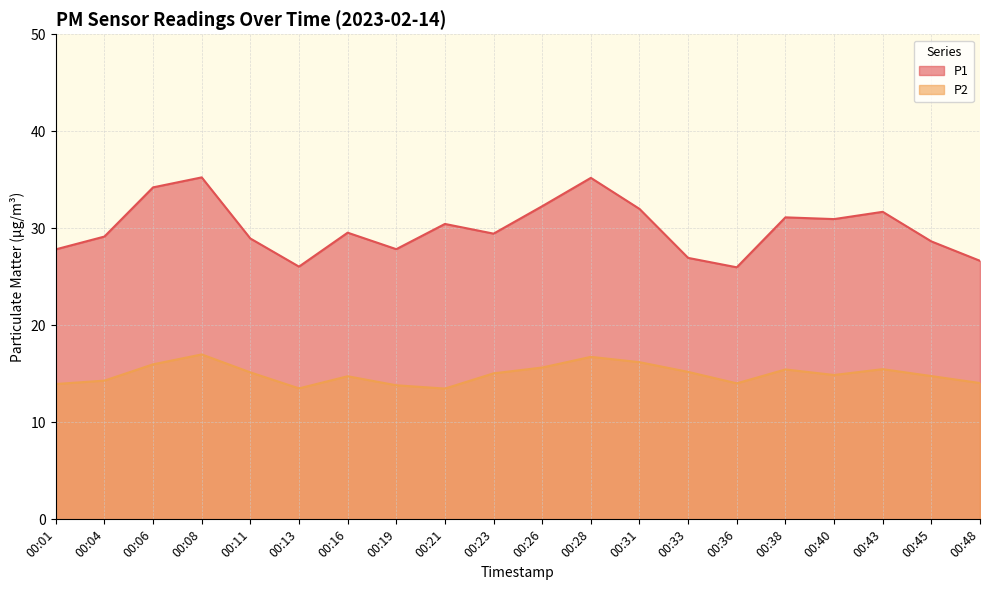

What is the value of the P2 point at the 8th from the left?

13.8